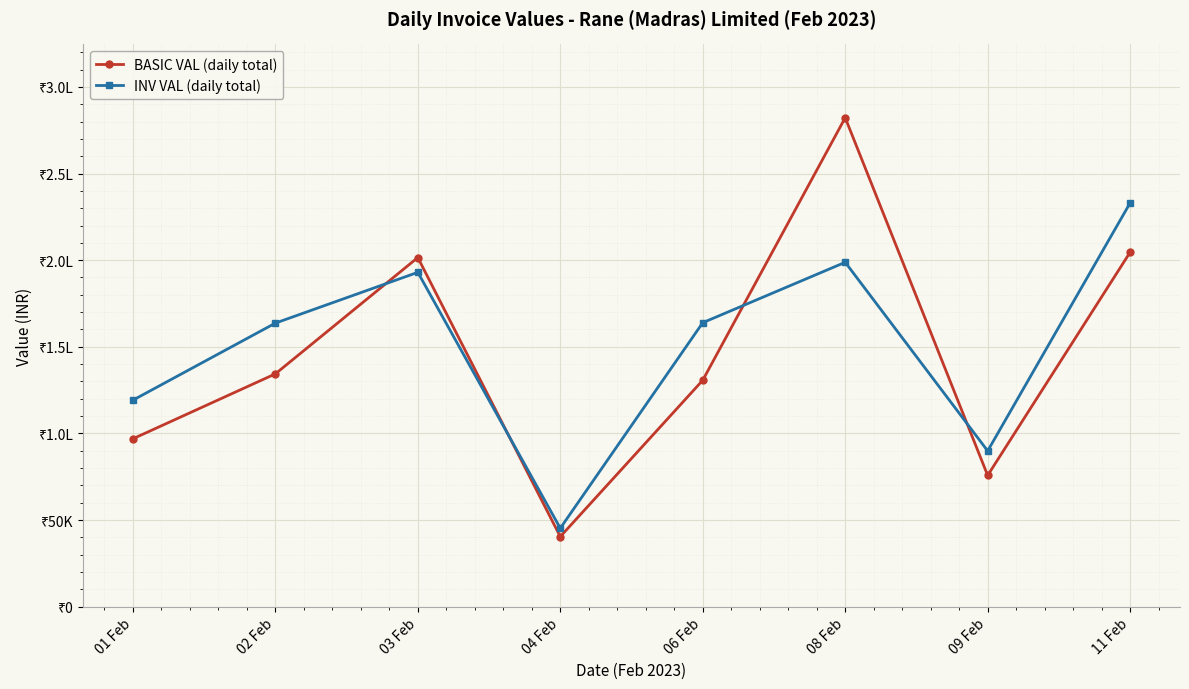

At which label does BASIC VAL (daily total) first exceed 134374?

02 Feb